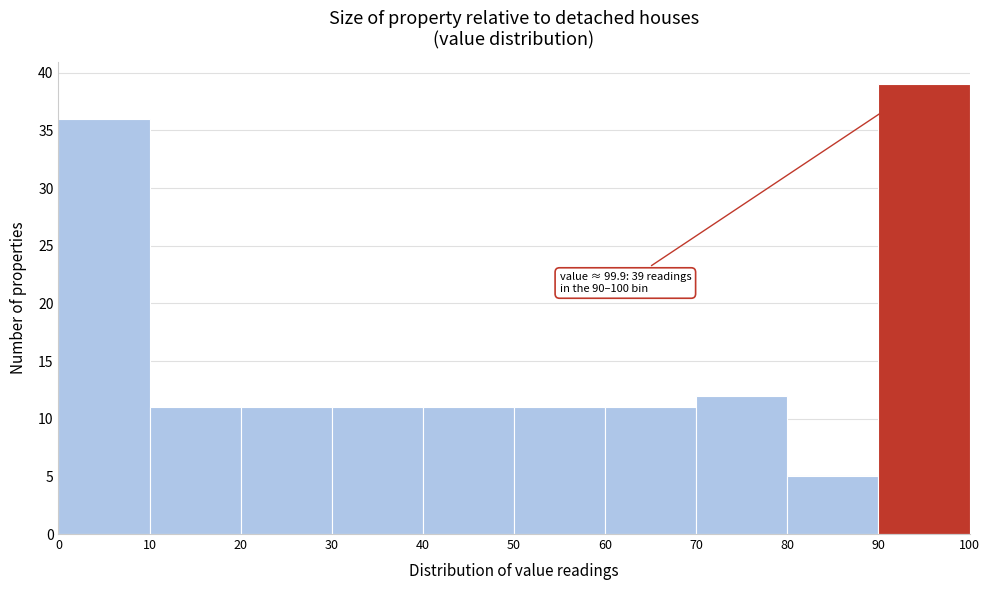

Over which range of the x-axis is the bar tallest?

90 to 100